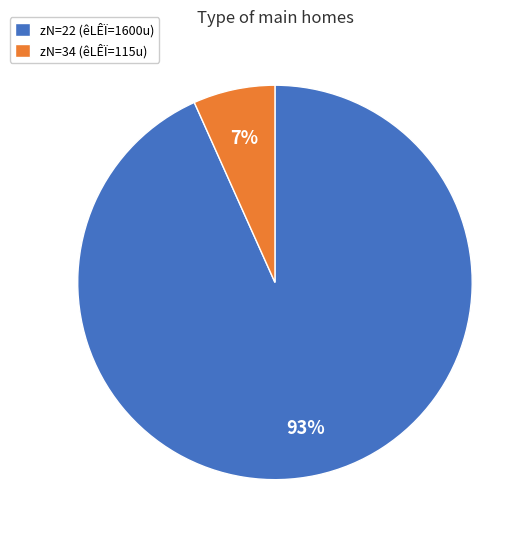

What is the largest slice in the pie chart?

zN=22 (êLÊÏ=1600u)